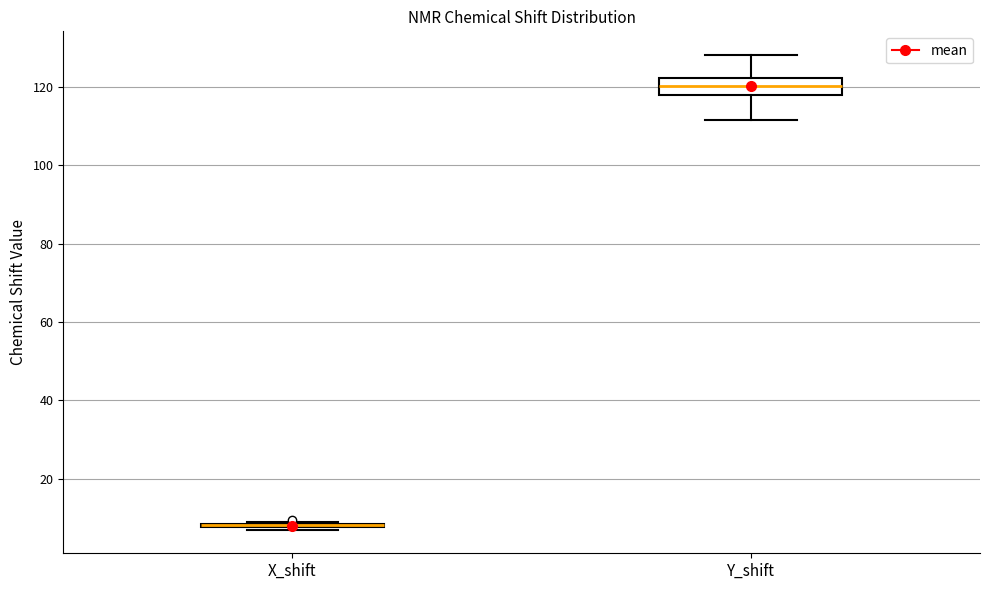

Reading left to right, transcribe this box plot: for each box, give where its median line is, the range the box spans, and where its two whiskers end, as read against the y-axis. The values are not printed on the chart, so give them approximately, as read against the axis.

X_shift: box collapsed to a line at 8, whiskers 8 to 10
Y_shift: median 120, box 118 to 122, whiskers 112 to 128